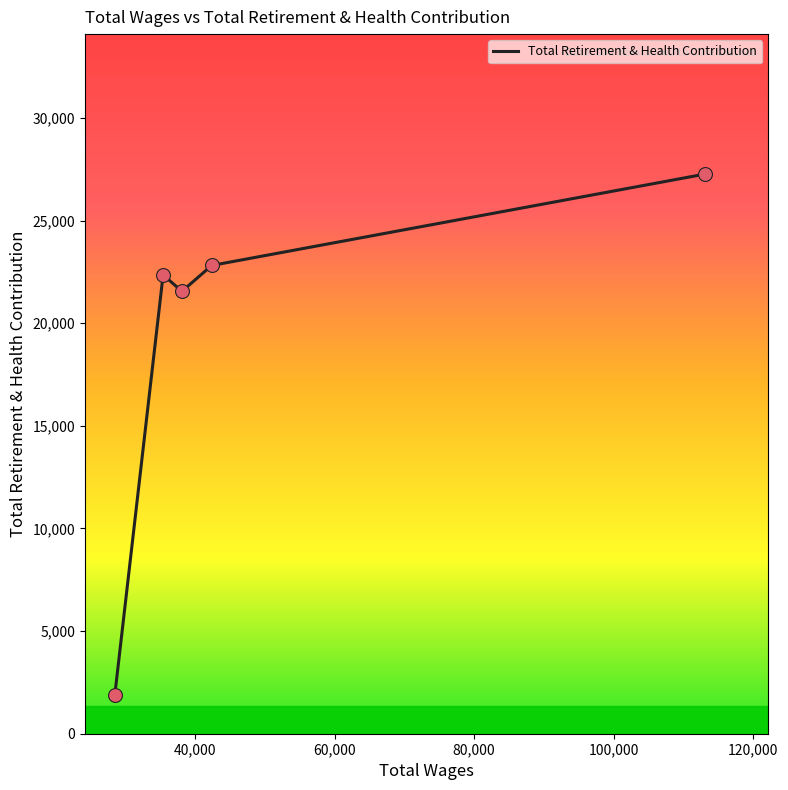

What is the smallest value displayed?

1874